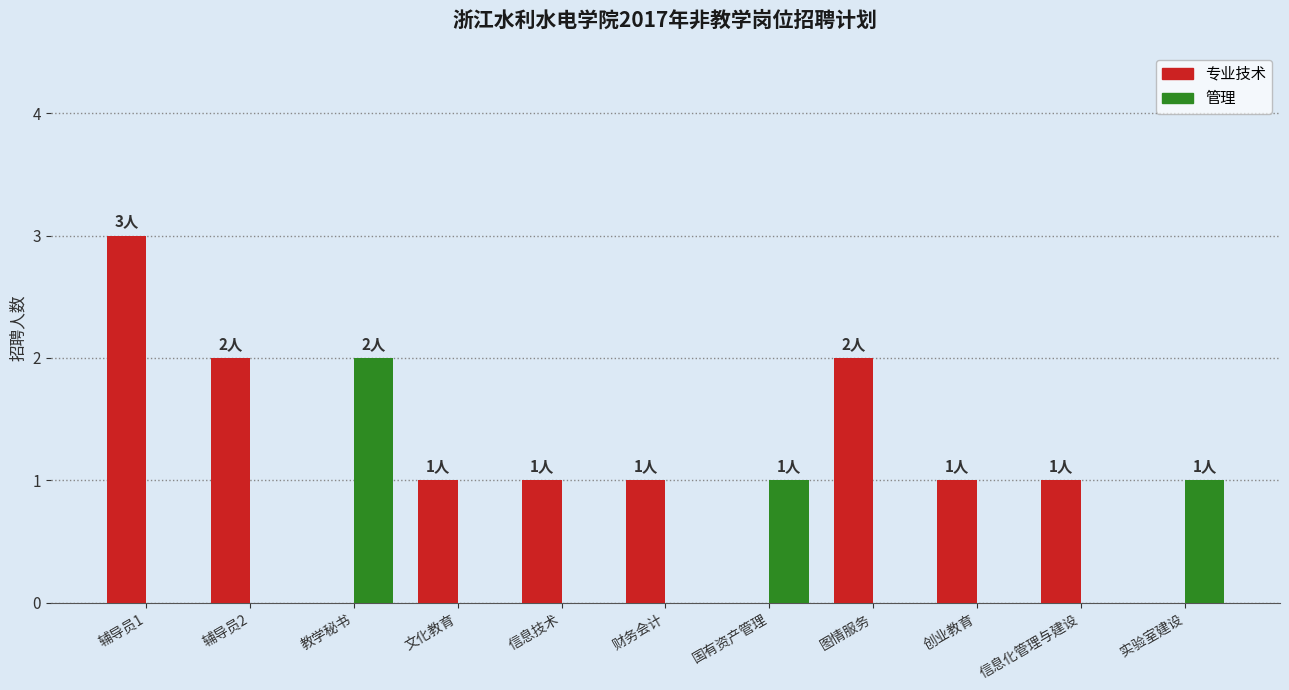

Reading left to right, transcribe all the data shown in this chart.

专业技术: 3	2	0	1	1	1	0	2	1	1	0
管理: 0	0	2	0	0	0	1	0	0	0	1